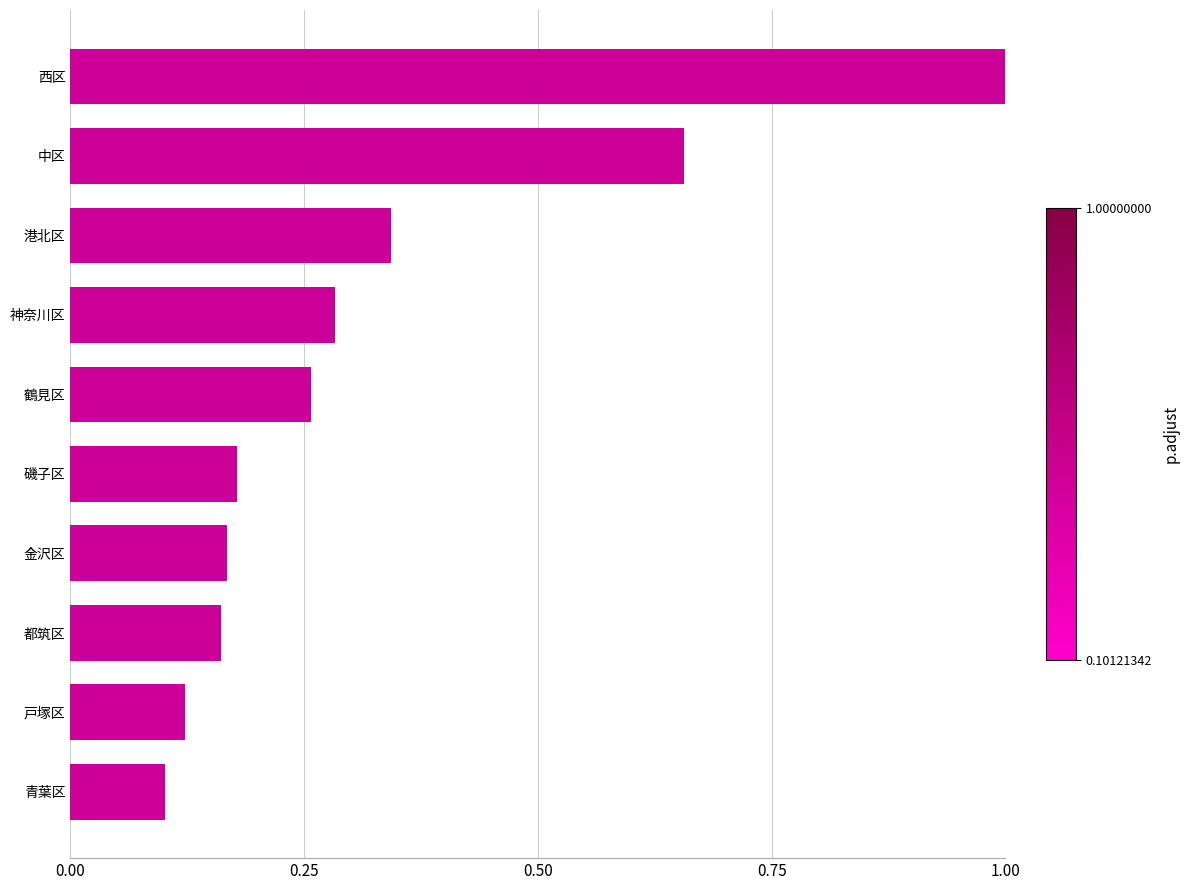

Is it true that the value at 西区 is 1.0?

True